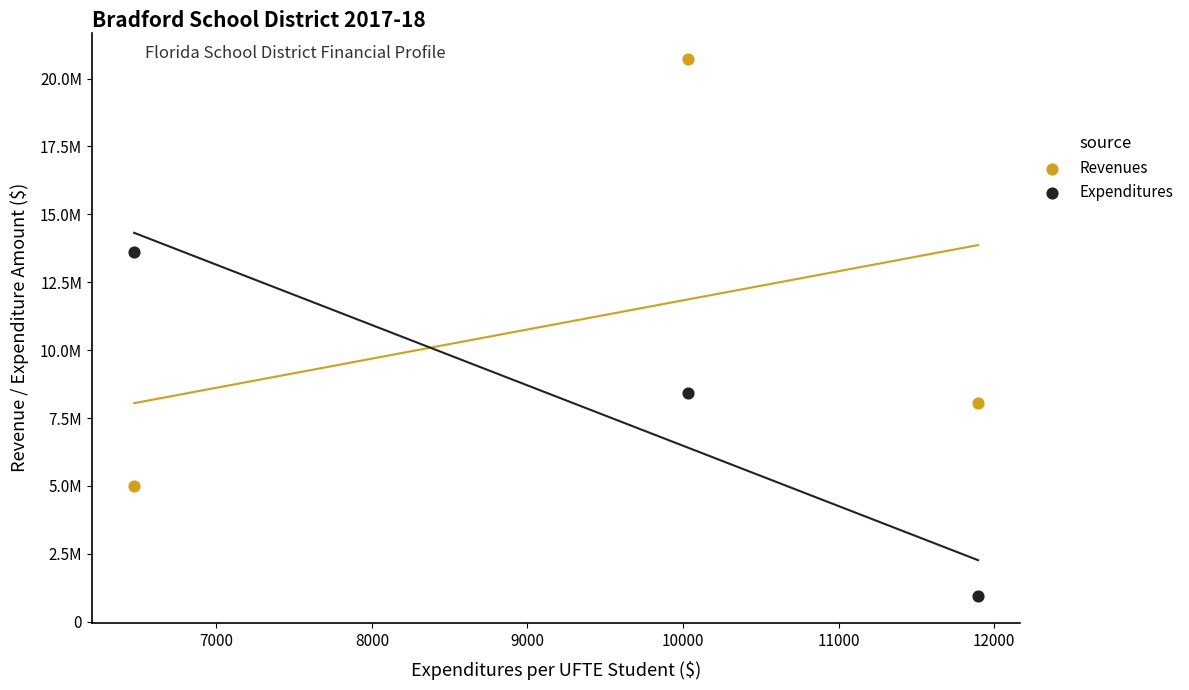

Which series has the widest spread of Y values?

Revenues